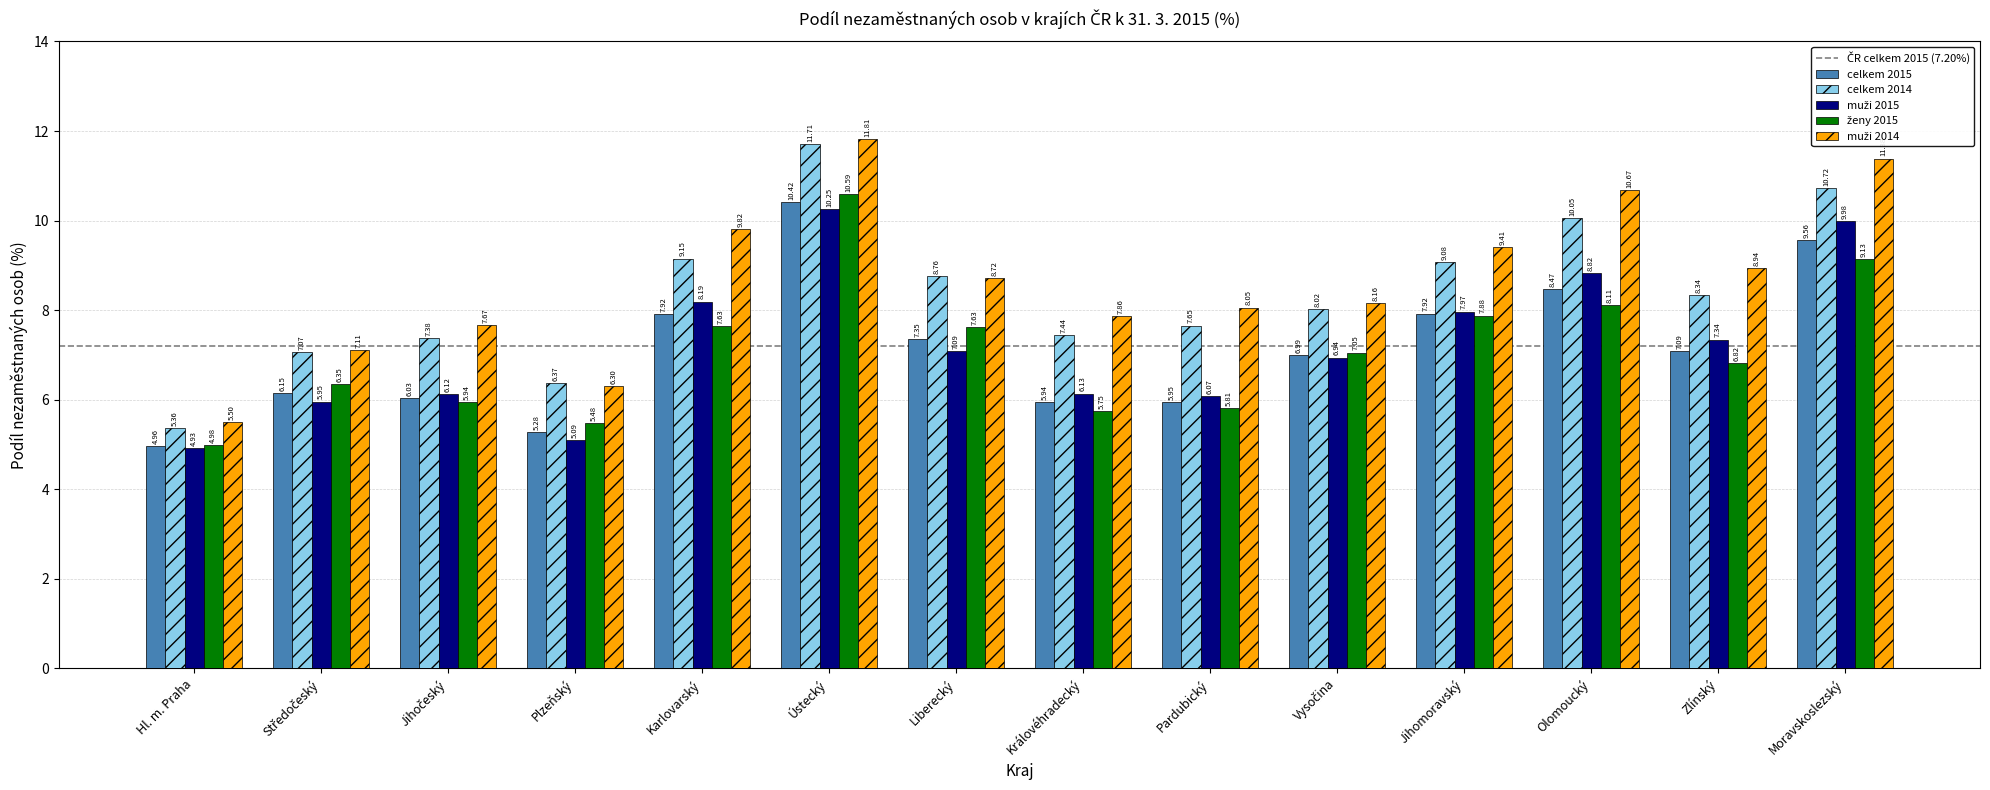

Which series has the widest spread of values?

celkem 2014